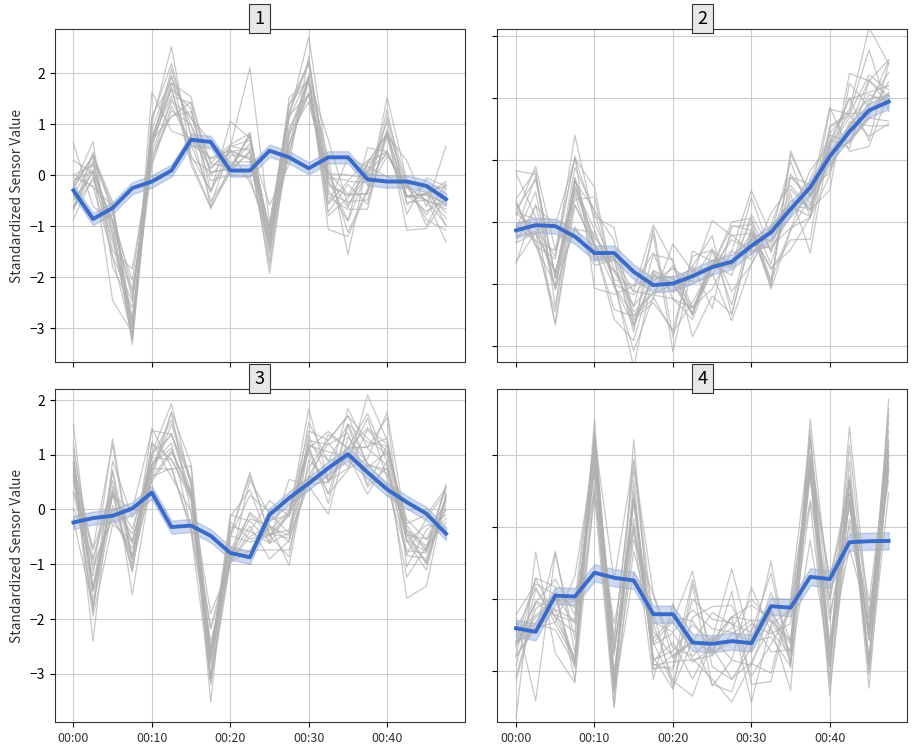

Between 6 and 15, which series saw the biggest shift?

BME280_pressure